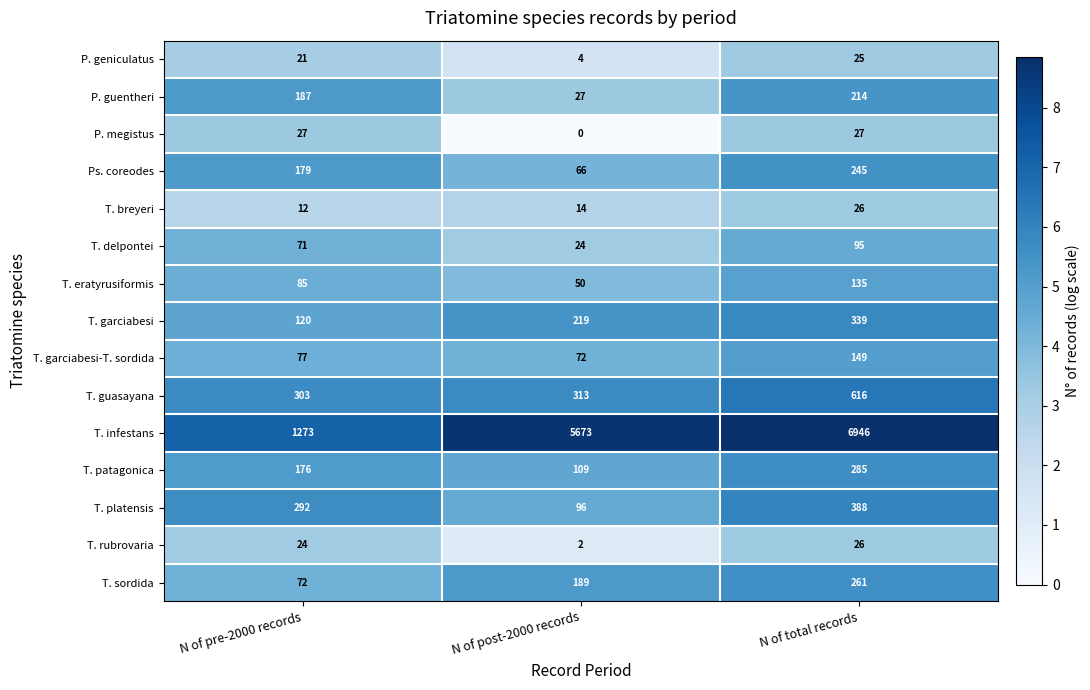

Where is P. guentheri nearest to the value 120?

N of pre-2000 records